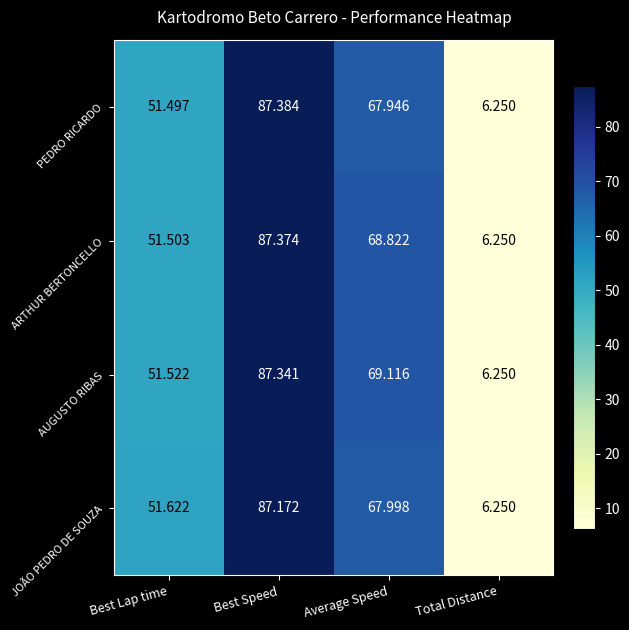

Is the value of AUGUSTO RIBAS at Average Speed greater than the value of PEDRO RICARDO at Best Lap time?

Yes